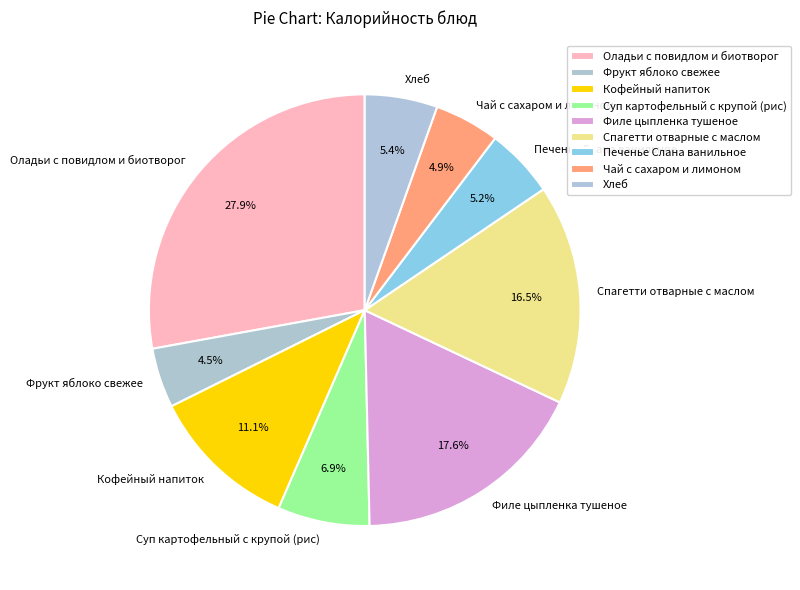

Does any single category account for the majority?

No